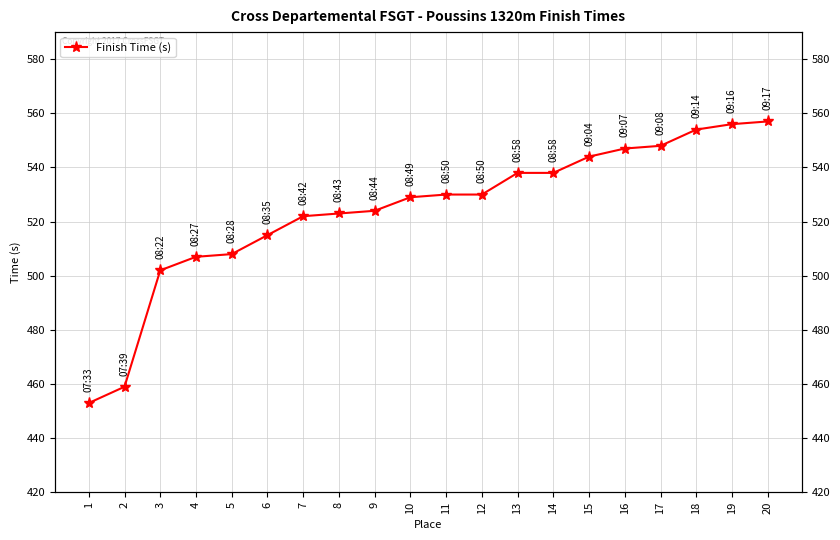

What is the smallest value displayed?

453